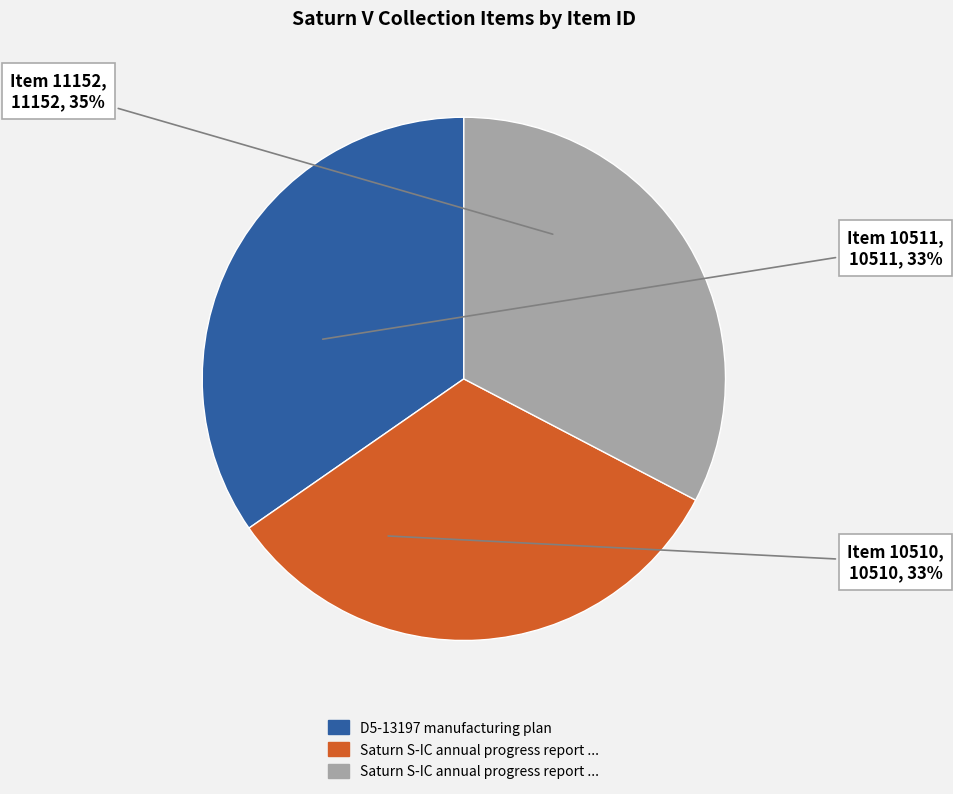

To the nearest percent, what is the combined percentage of Saturn S-IC annual progress report 1965 and Saturn S-IC annual progress report 1964?

65%